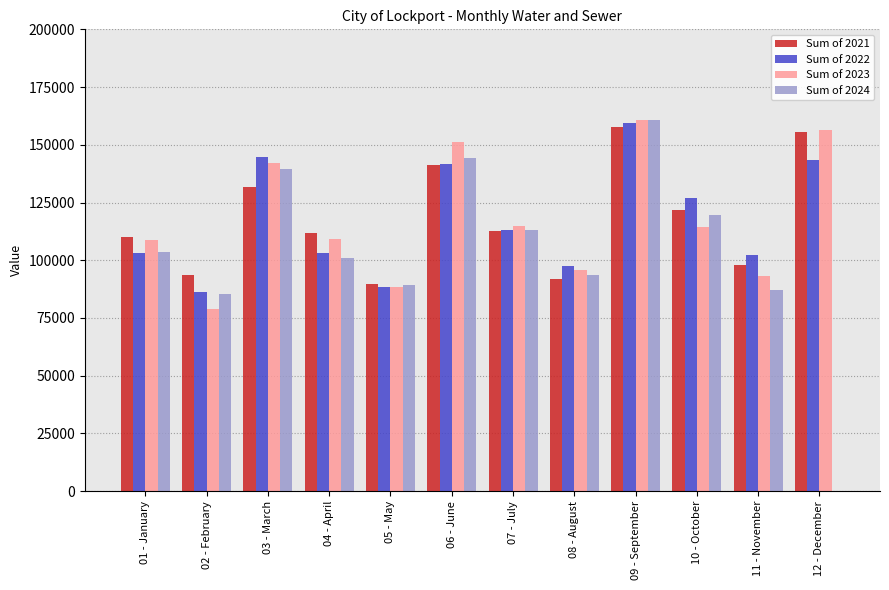

Where is Sum of 2021 nearest to the value 123639?

10 - October